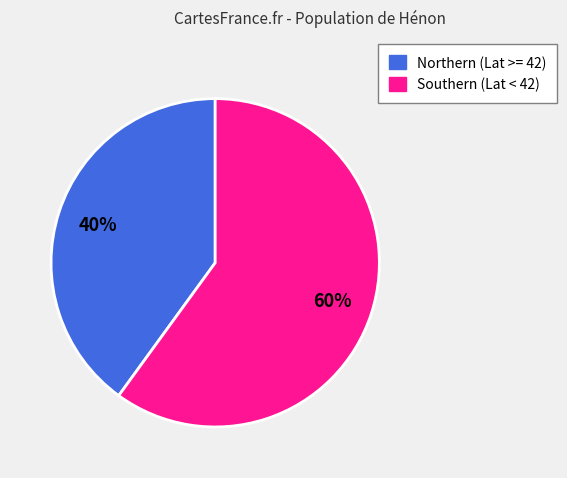

Is there a majority slice in this chart?

Yes